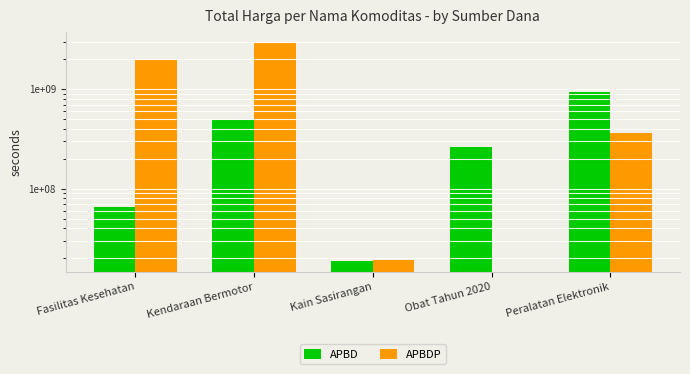

Does the chart contain any negative values?

No